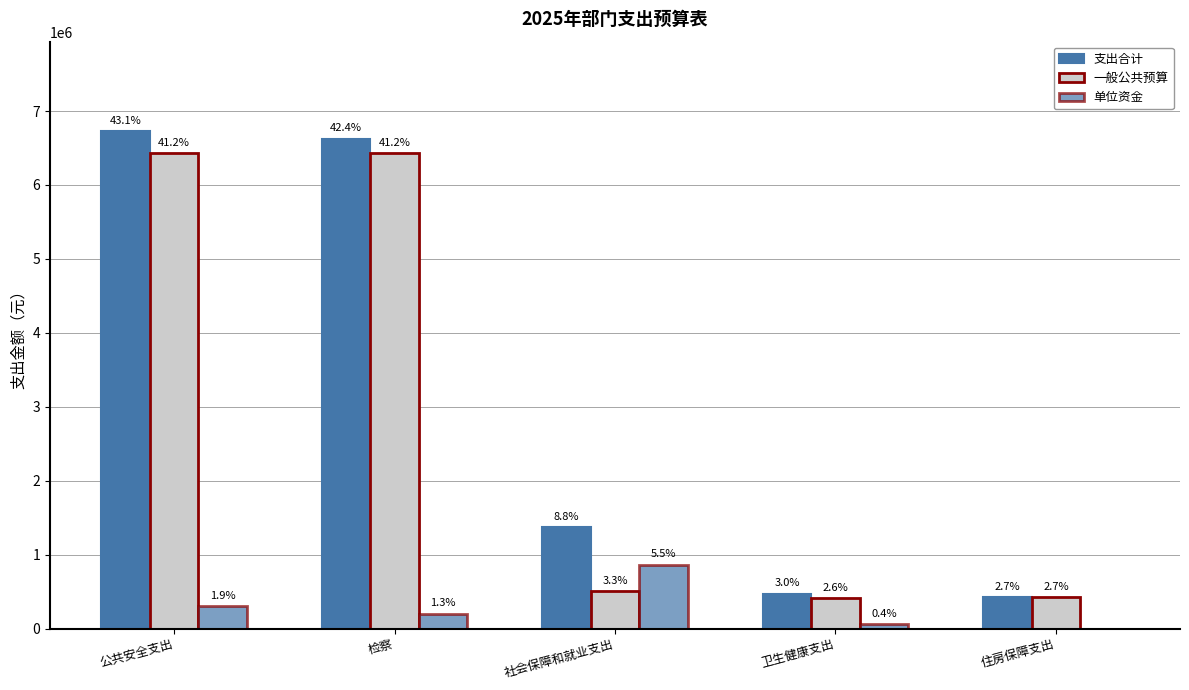

Which series has the largest total across all categories?

支出合计